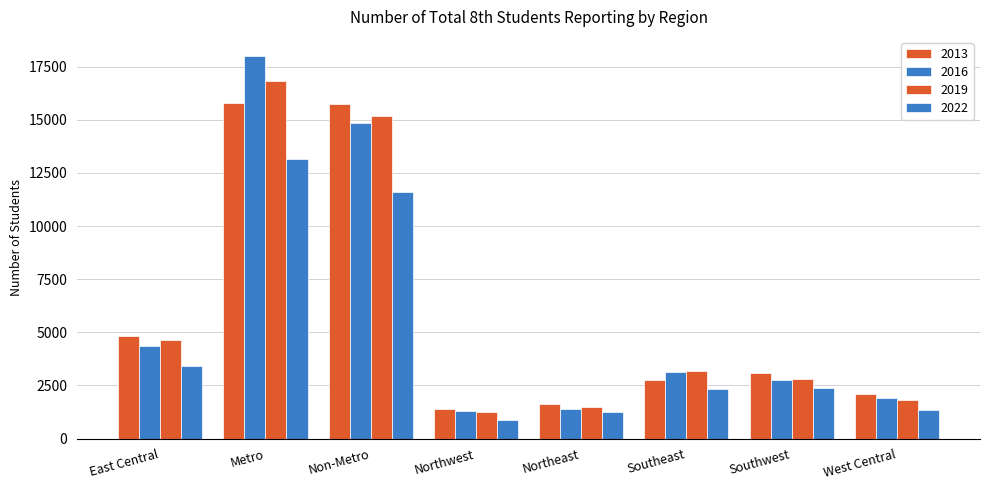

How many groups of bars are there?

8